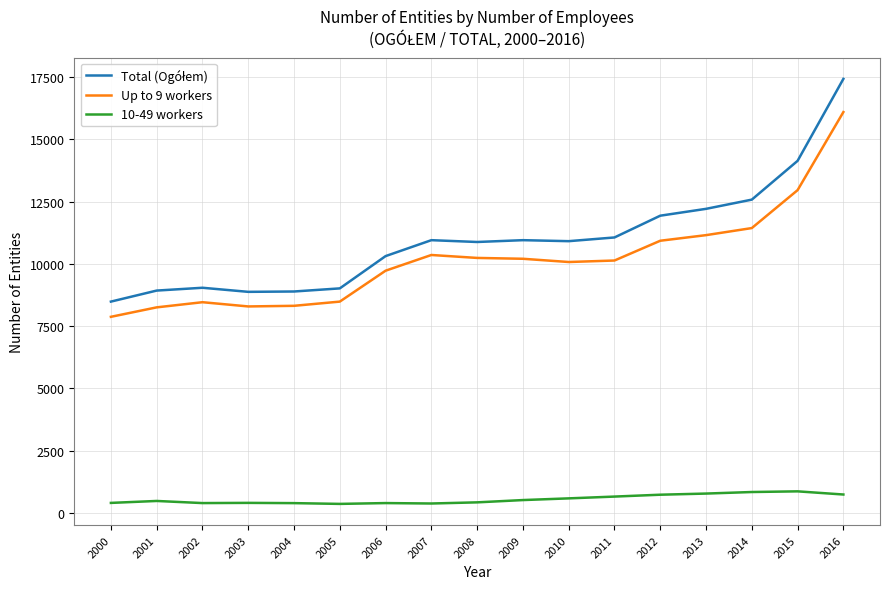

What is the smallest value displayed?

365